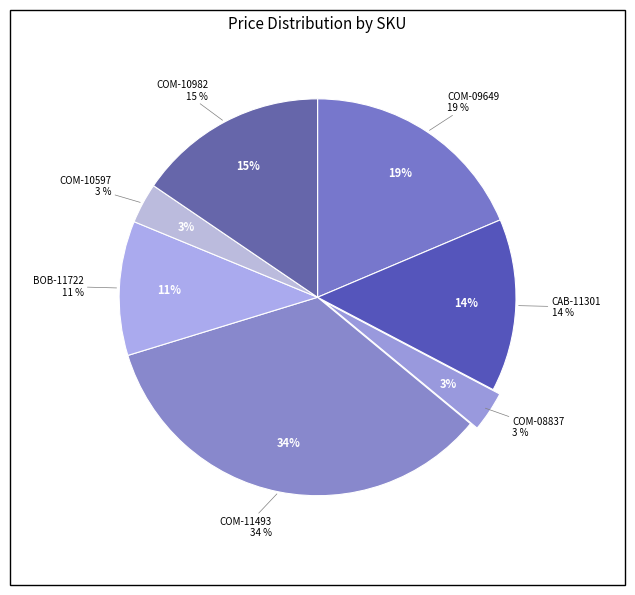

Which slice is the smallest?

COM-08837